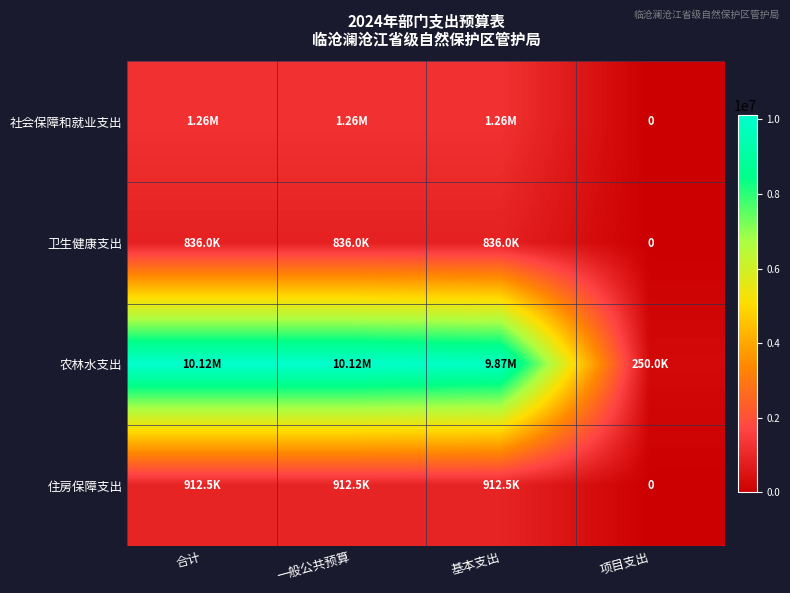

At how many categories does at least one series exceed 459048?

3